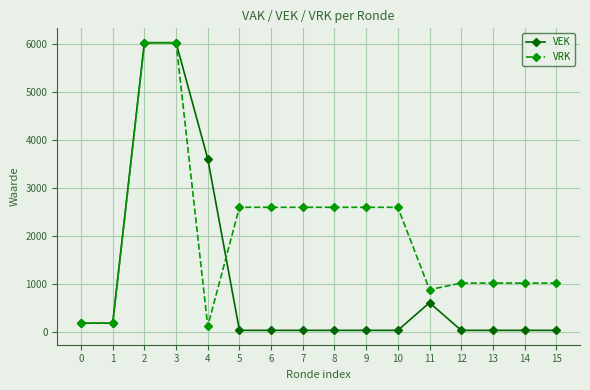

Which series has the widest spread of values?

VEK